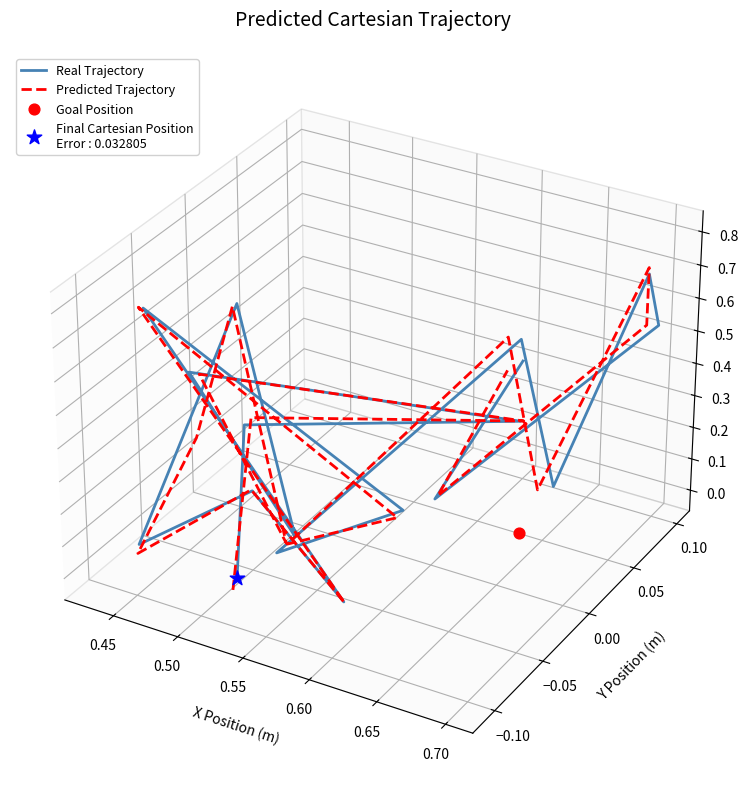

Which series has the largest total across all categories?

Real Trajectory